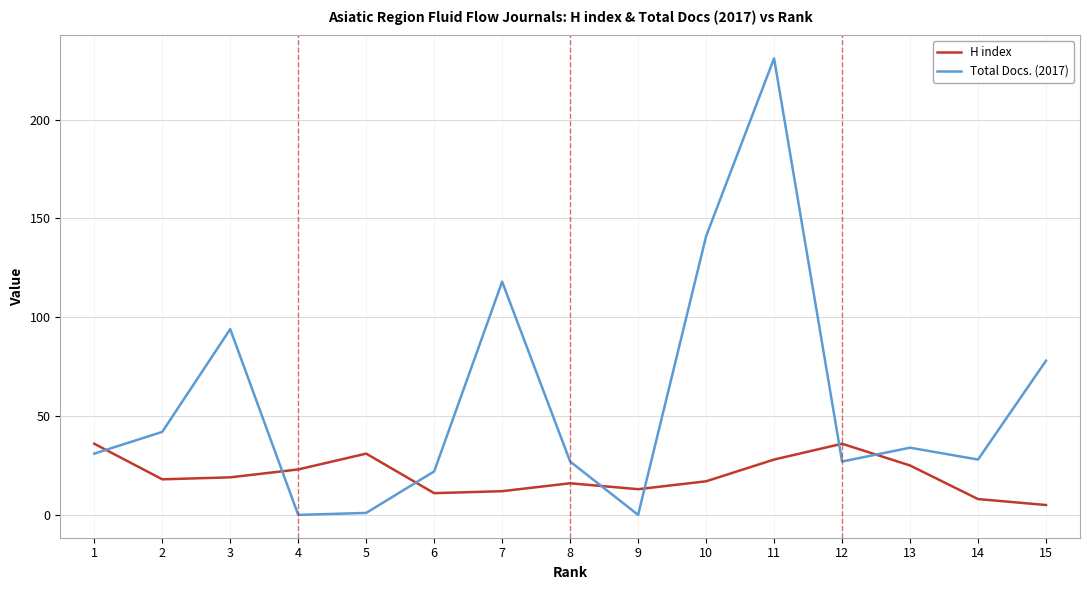

Which series has the widest spread of values?

Total Docs. (2017)